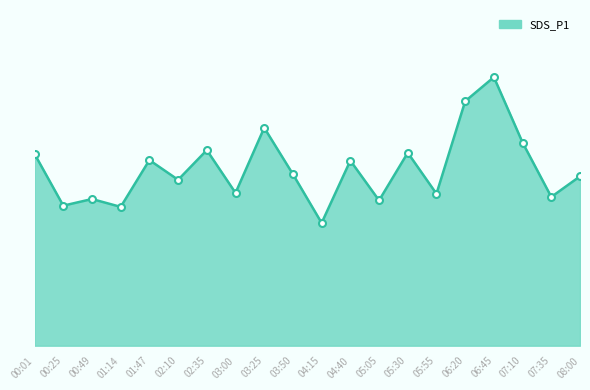

How many interior local valleys (lower than both neighbors) does the data have?

8